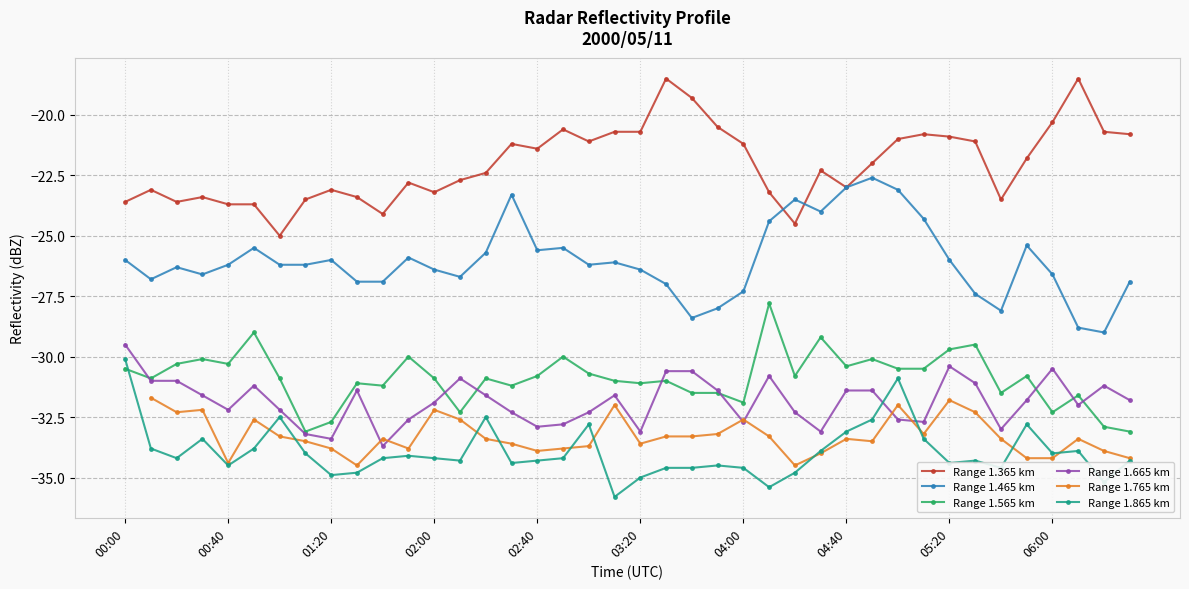

What is the minimum value for Range 1.565 km?

-33.1